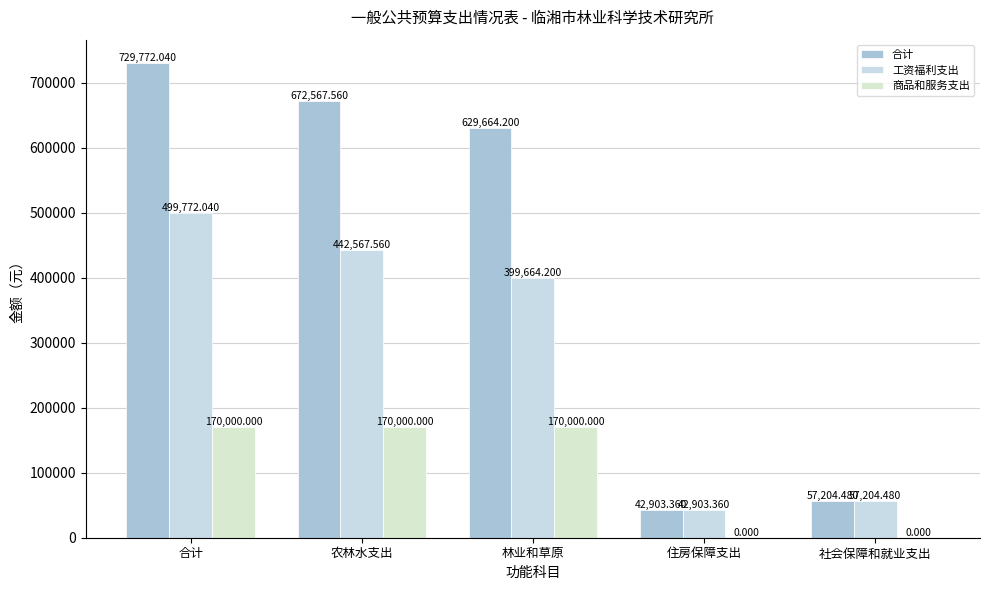

How many groups of bars are there?

5